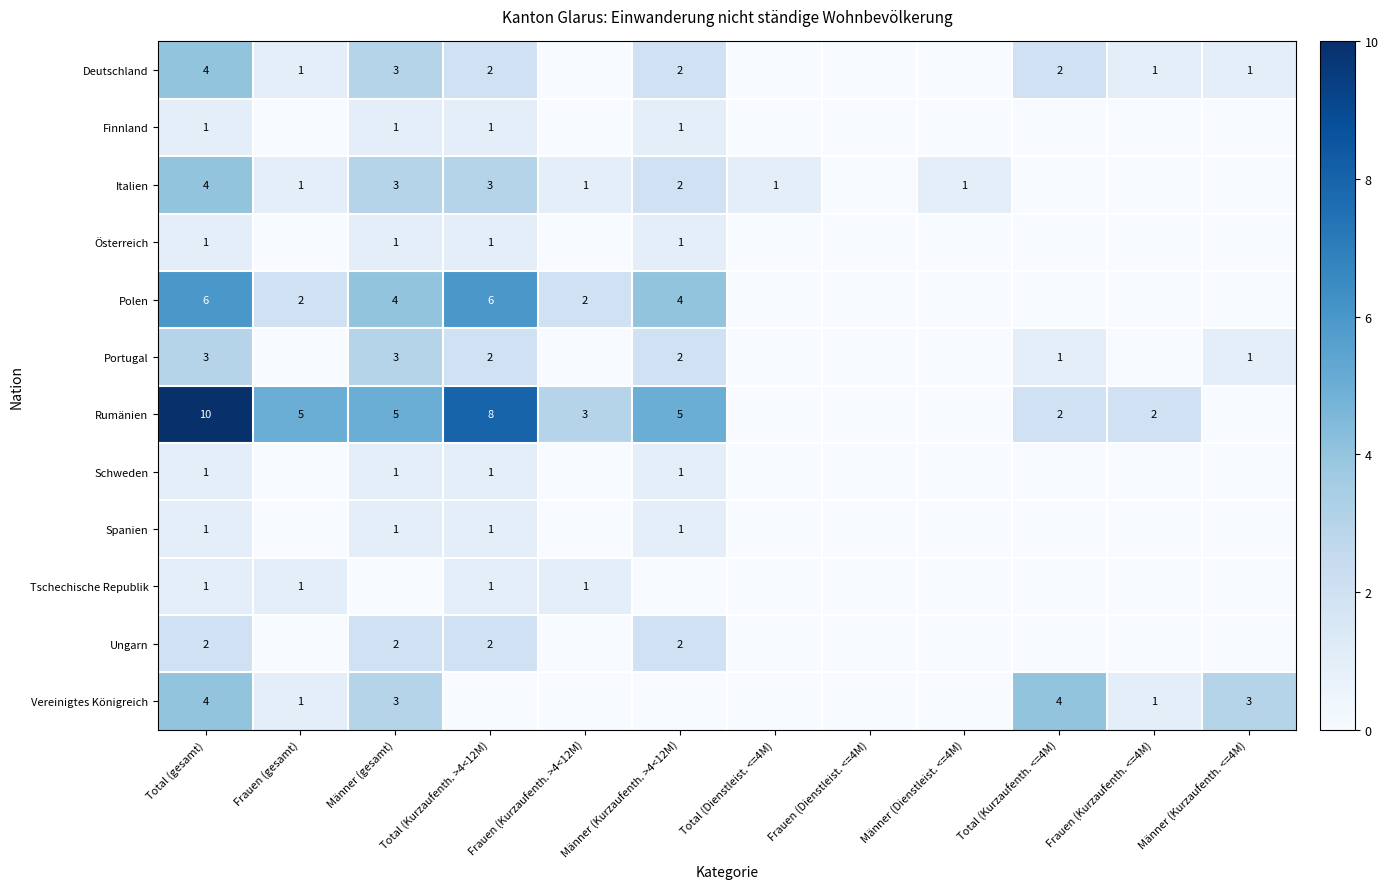

Count the number of categories in the chart.

12